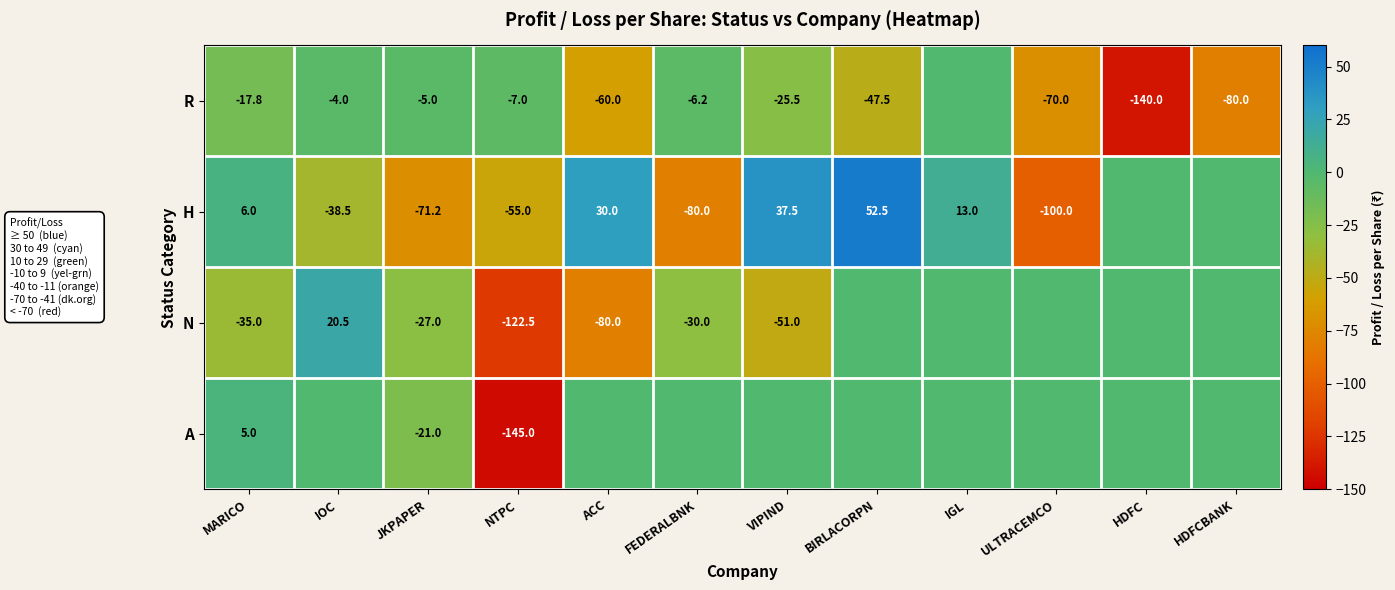

True or false: H has a value of -131.2 at ULTRACEMCO.

False